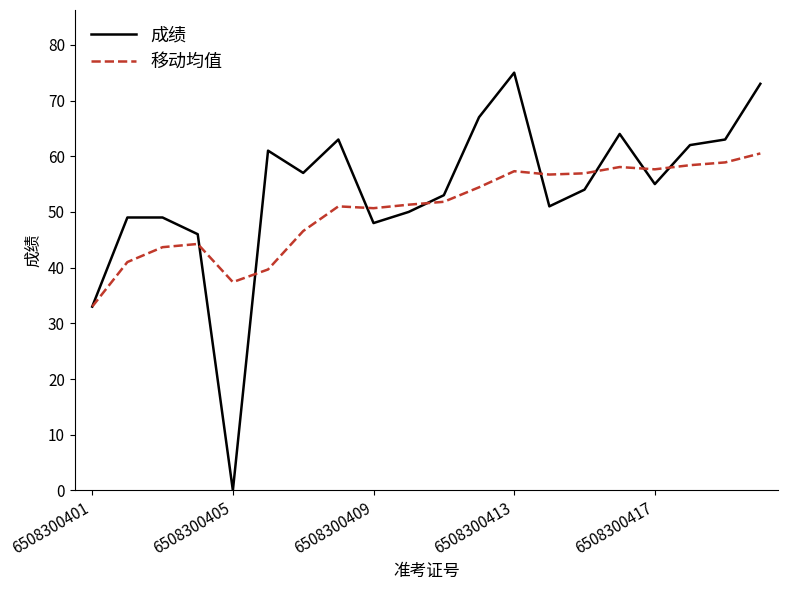

Does the chart display data point markers on the line(s)?

No